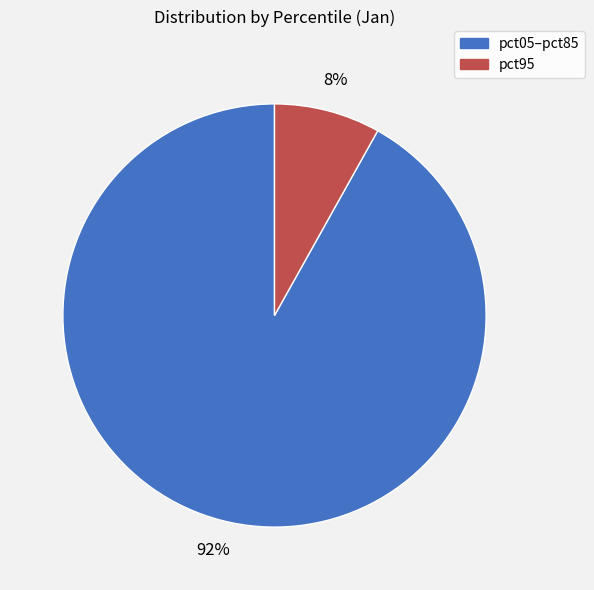

How many segments does this pie chart have?

2